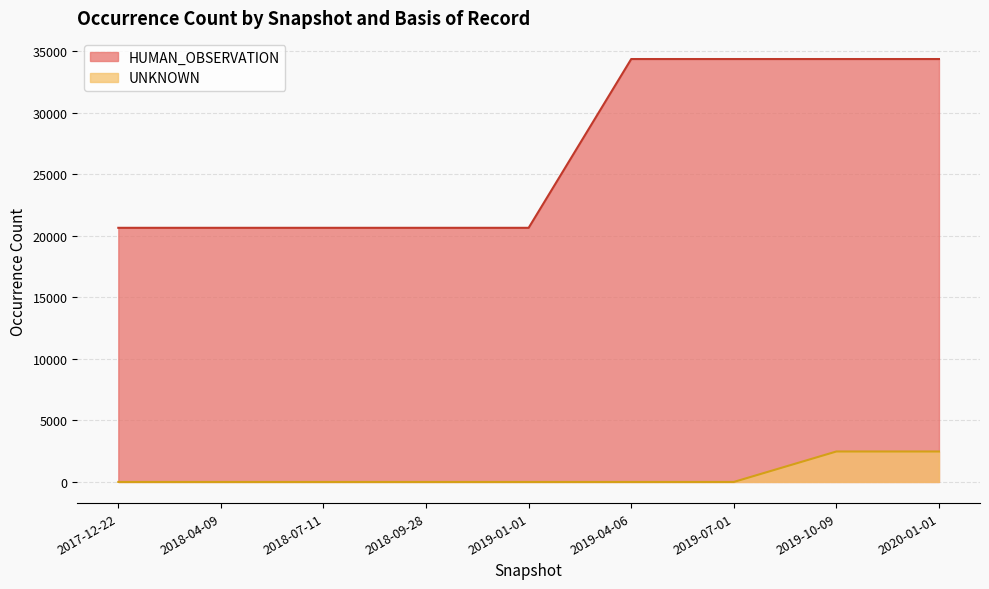

Which series has the widest spread of values?

HUMAN_OBSERVATION